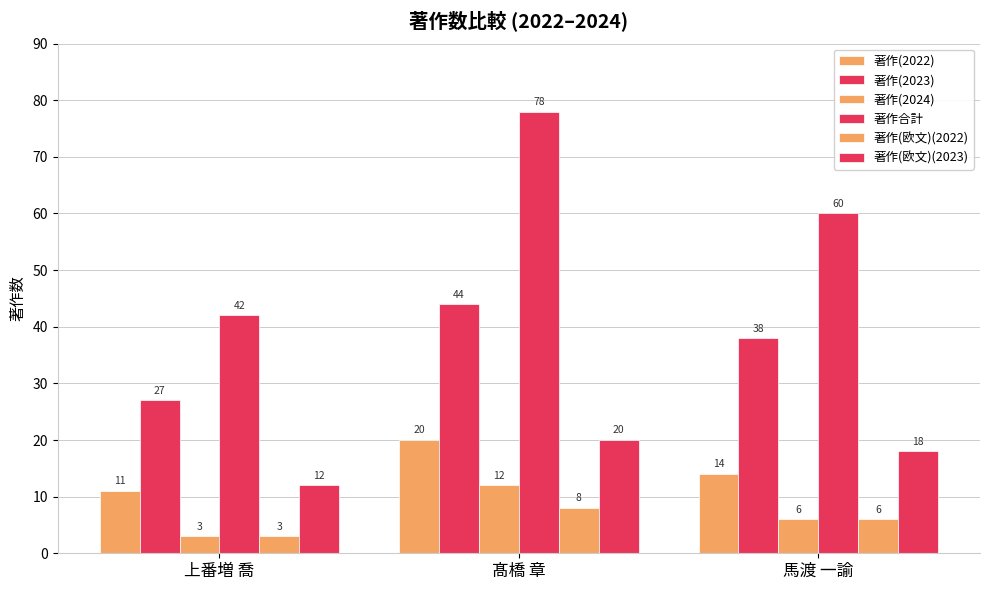

Are the bars grouped side by side (vs. stacked)?

Yes